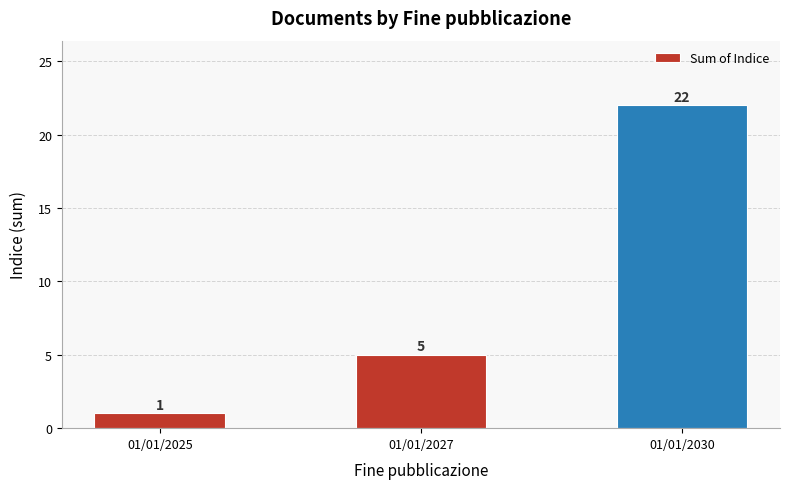

What is the difference between the values at 01/01/2030 and 01/01/2027?

17